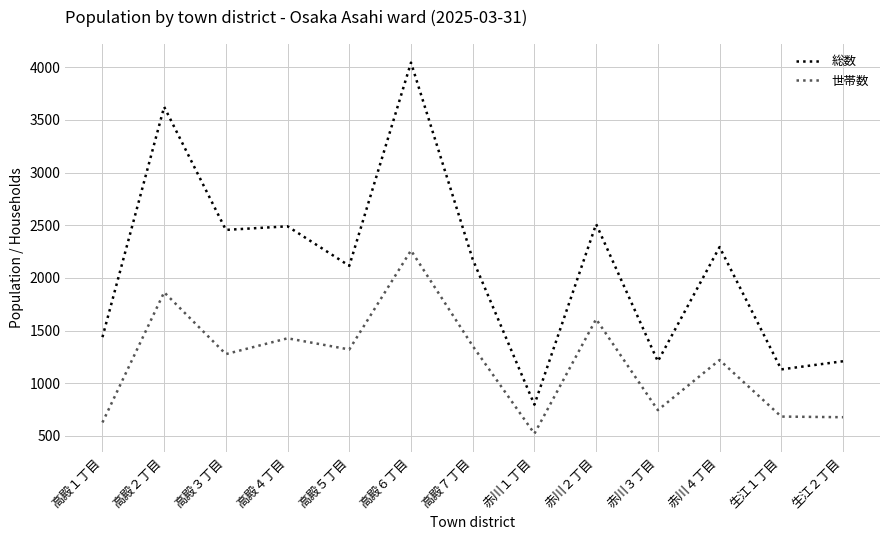

In 総数, how many points are lower than both neighbors (excluding endpoints)?

5